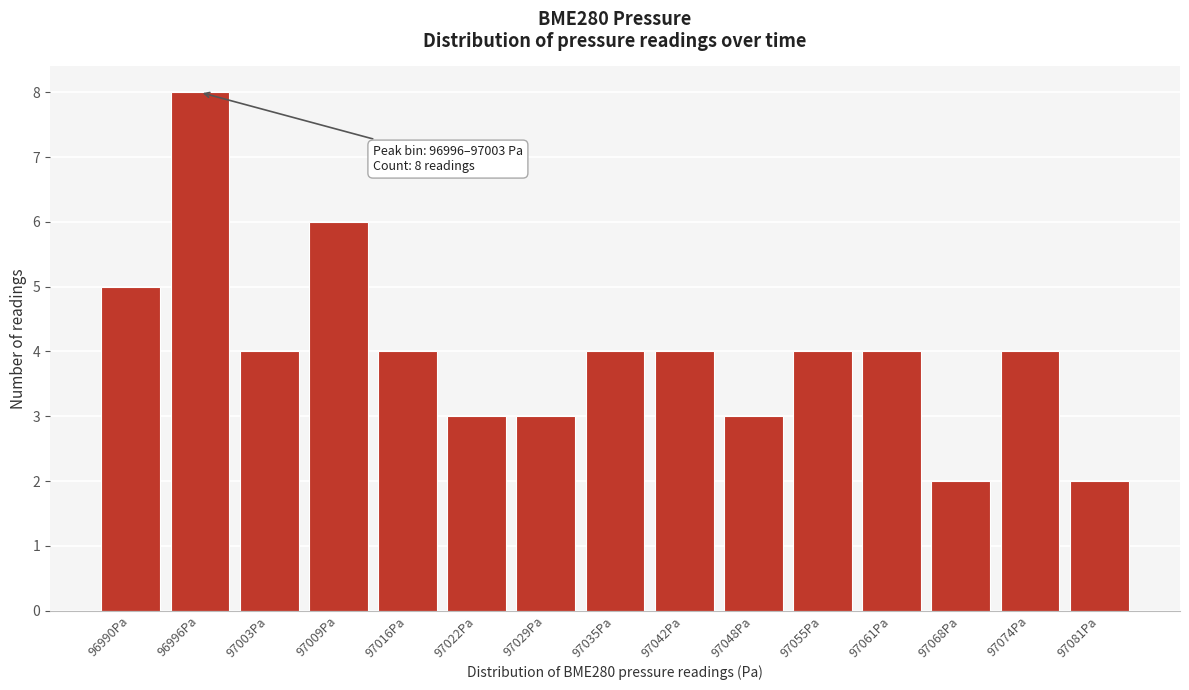

Reading left to right, what are all the values shown in this chart?

5	8	4	6	4	3	3	4	4	3	4	4	2	4	2